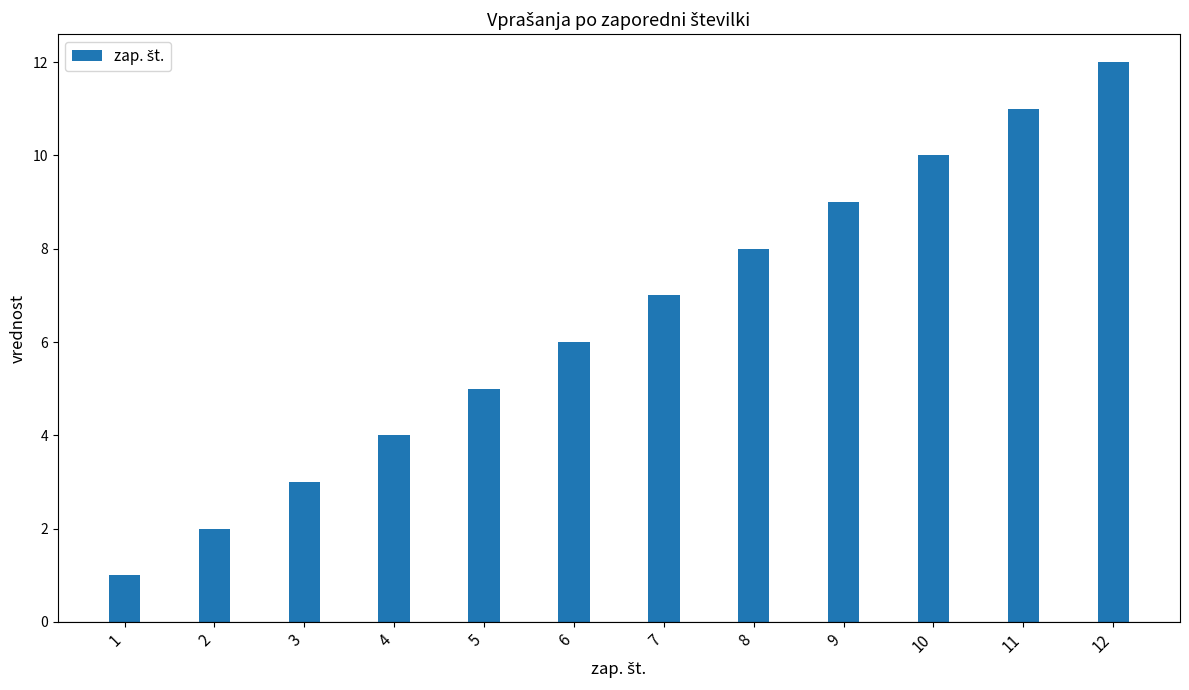

What is the sum of all values?

78